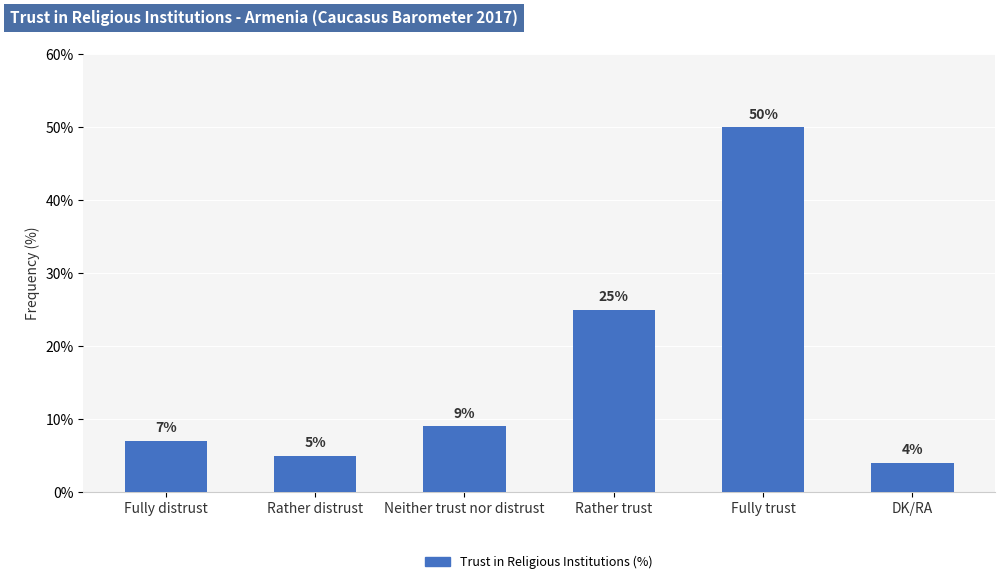

What is the approximate value at Neither trust nor distrust, to the nearest 5?

10